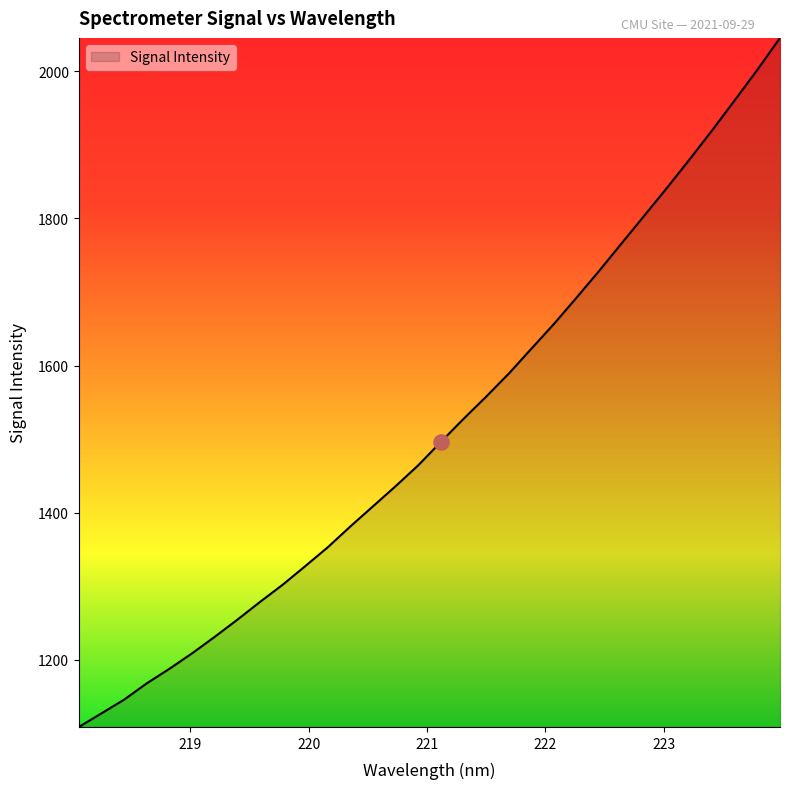

What is the maximum value shown in the chart?

2045.4